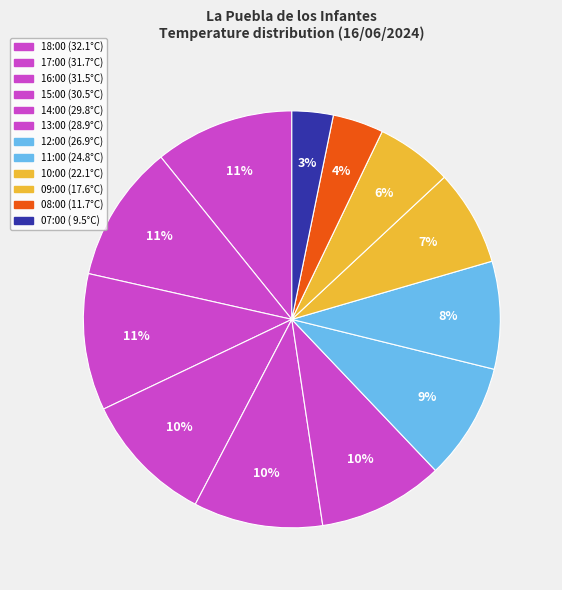

How many slices are in this pie chart?

12